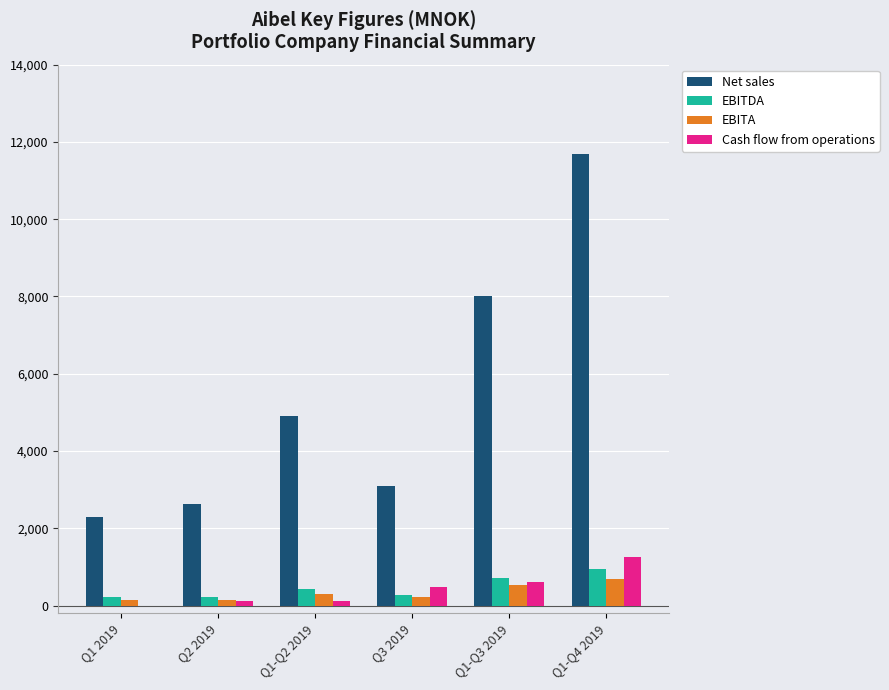

Count the number of data series in this chart.

4